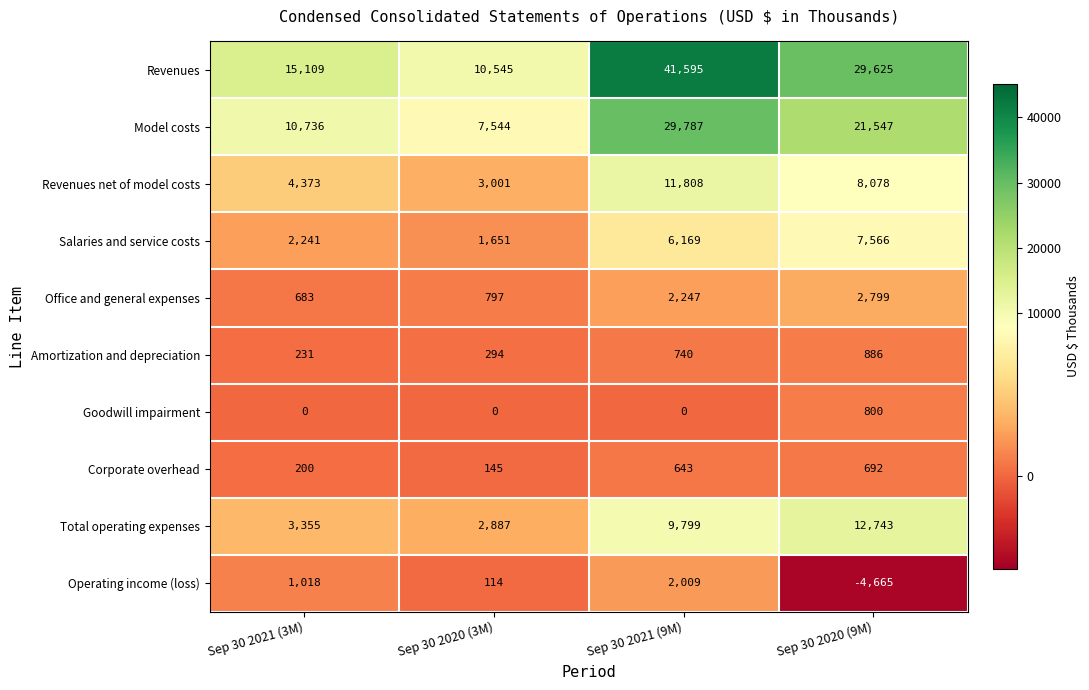

Rank the series at Sep 30 2020 (3M) from highest to lowest value.

Revenues, Model costs, Revenues net of model costs, Total operating expenses, Salaries and service costs, Office and general expenses, Amortization and depreciation, Corporate overhead, Operating income (loss), Goodwill impairment